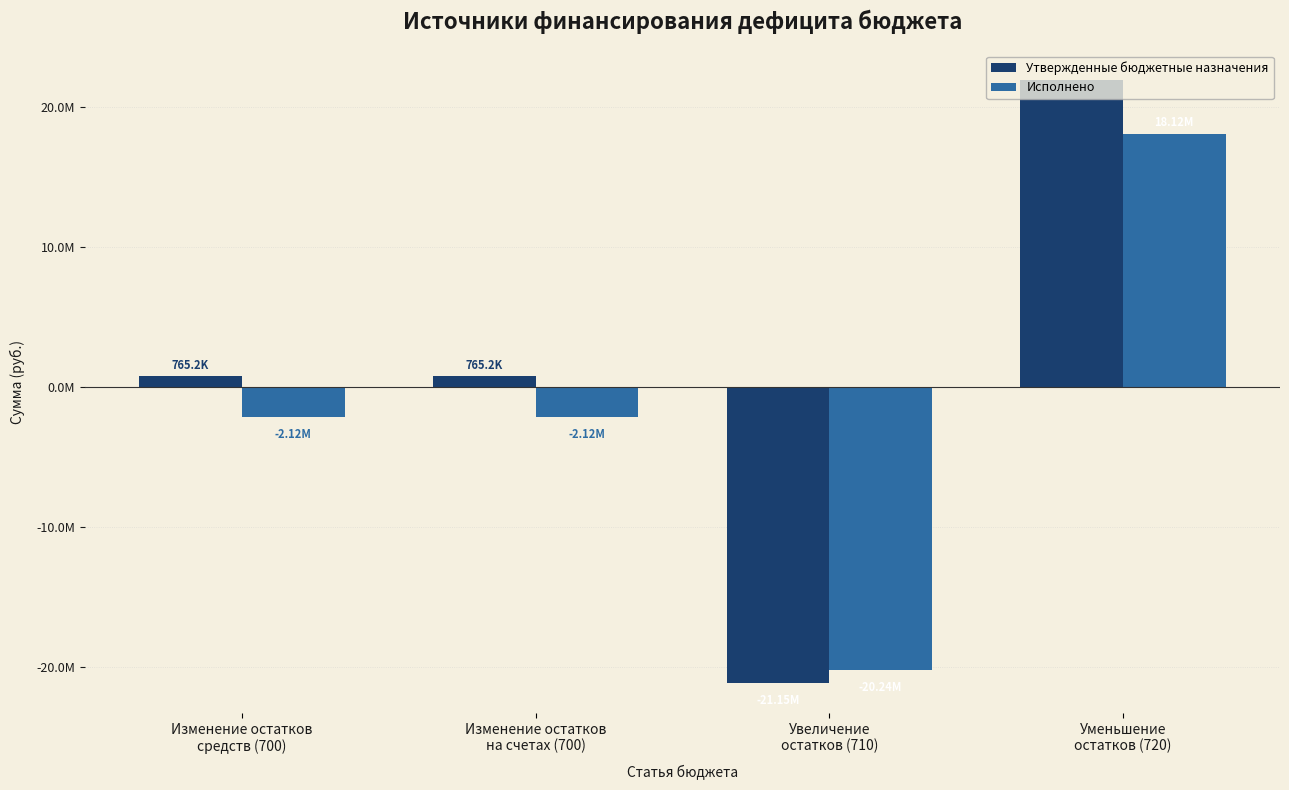

At Изменение остатков
на счетах (700), list the series in order from largest to smallest.

Утвержденные бюджетные назначения, Исполнено